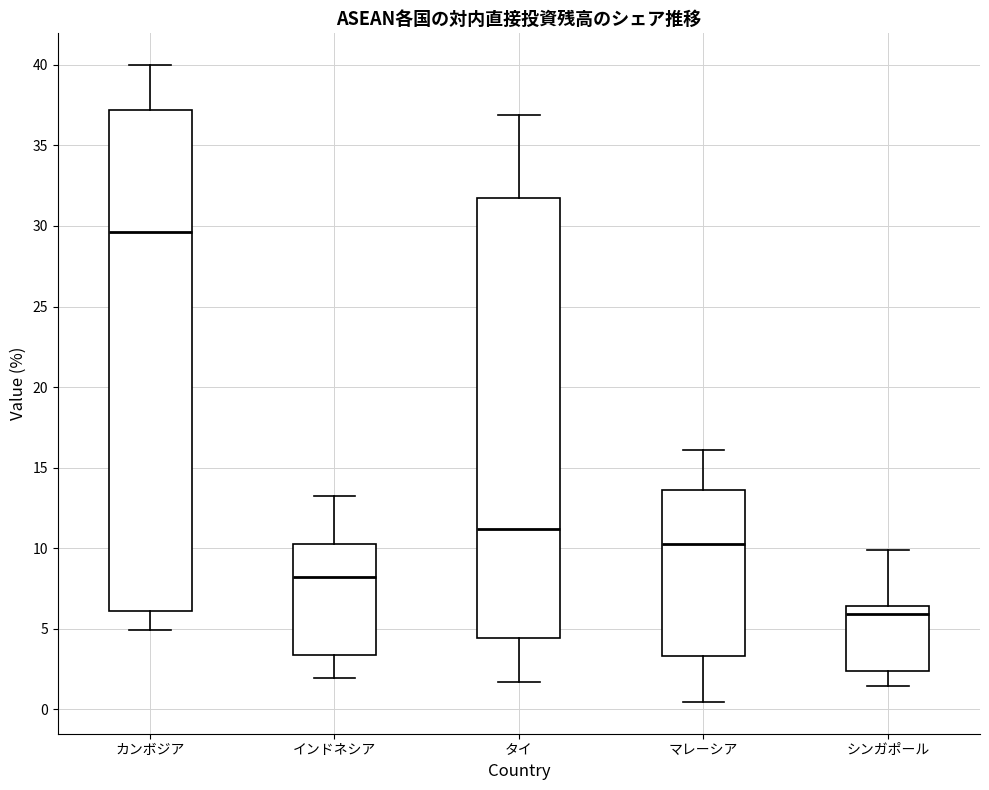

Comparing the boxes themselves (not the whiskers), which one is the tallest?

カンボジア